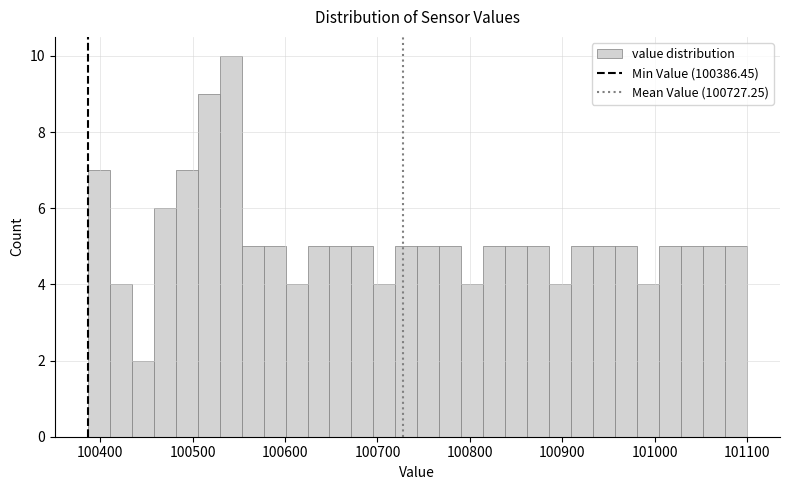

Read against the x-axis, roughly where is the centre of the tallest bar?

100540